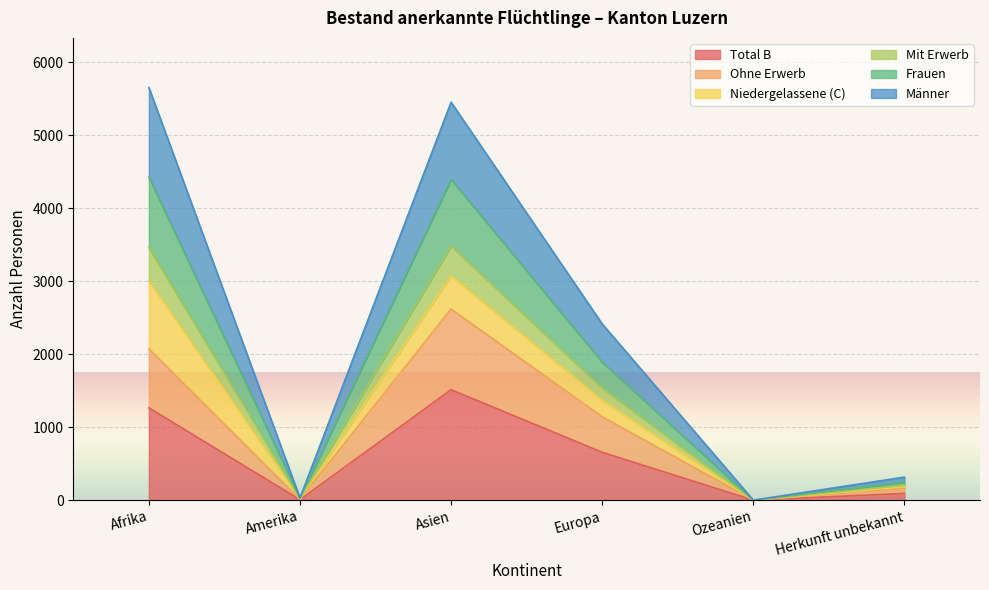

True or false: Männer has a value of 18 at Amerika.

True